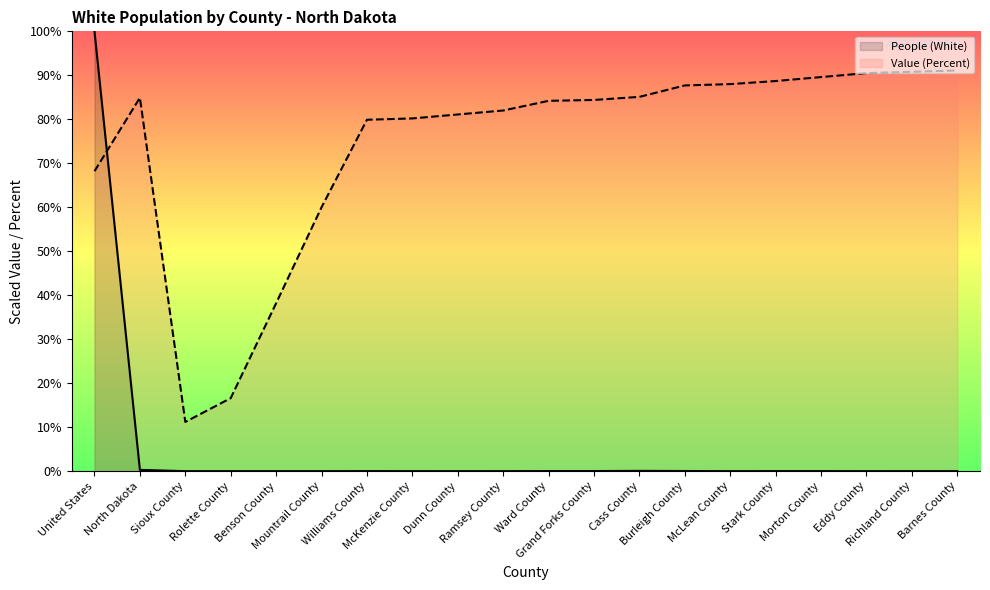

How many data points in Value (Percent) are less than 84?

9